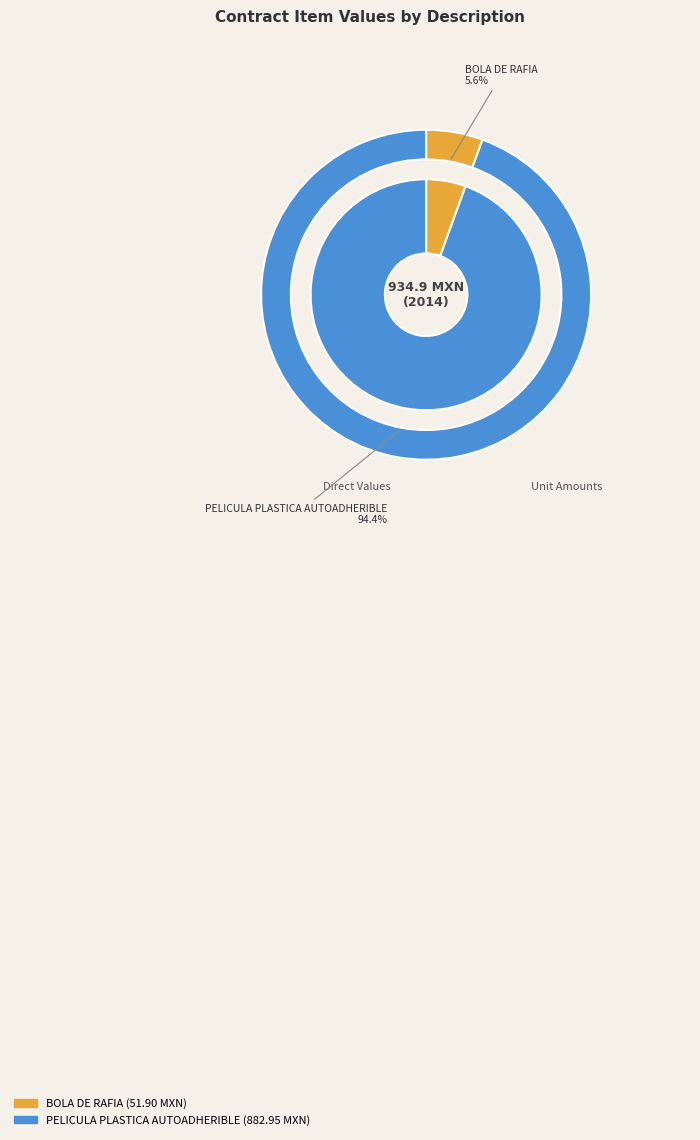

The PELICULA PLASTICA AUTOADHERIBLE slice represents 94% of the pie. True or false?

True